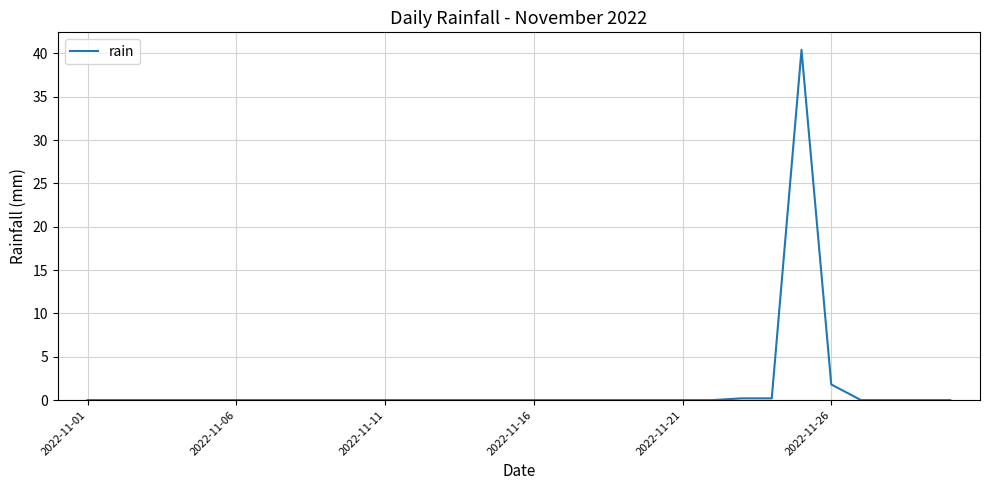

What is the difference between the maximum and minimum values?

40.4